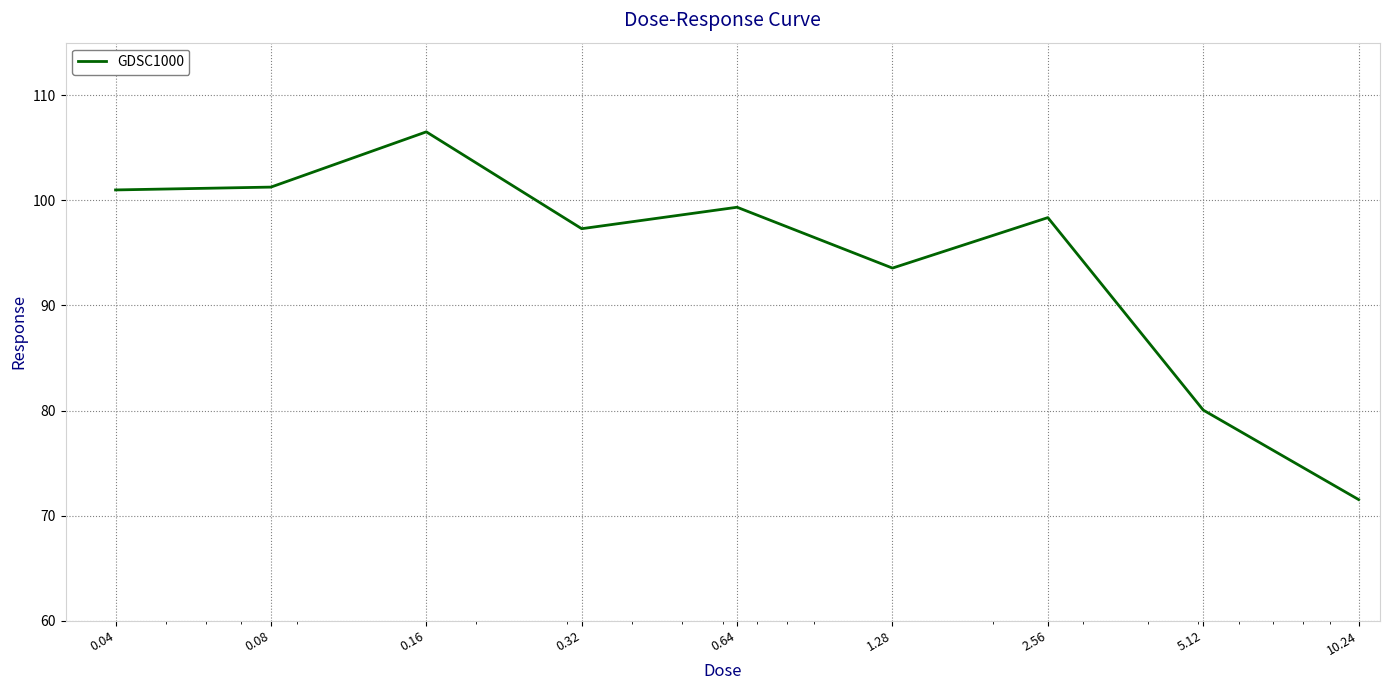

What is the minimum value shown in the chart?

71.5